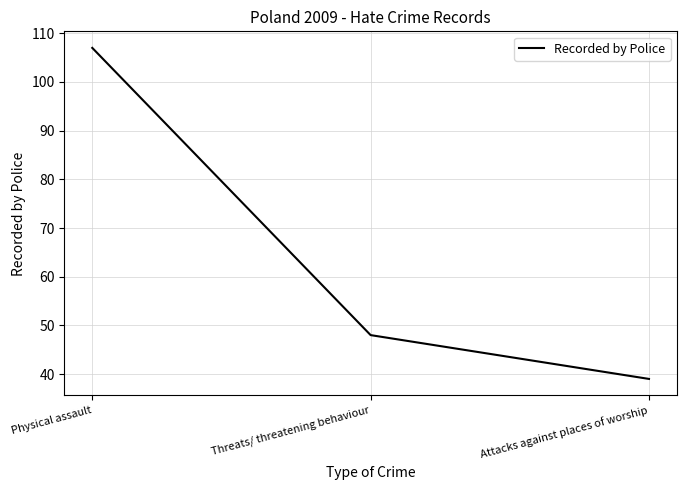

What is the difference between the values at Physical assault and Attacks against places of worship?

68